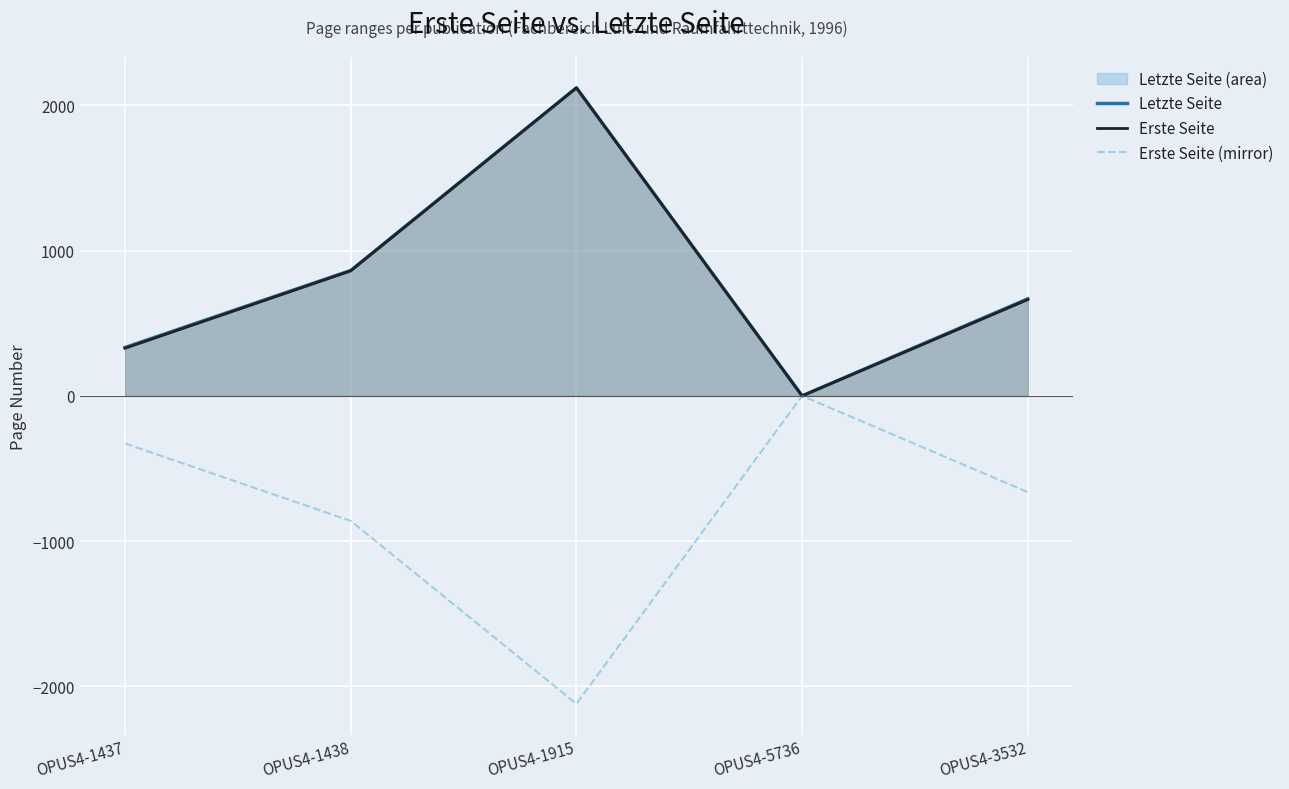

At which category is the sum across all series the highest?

OPUS4-1915